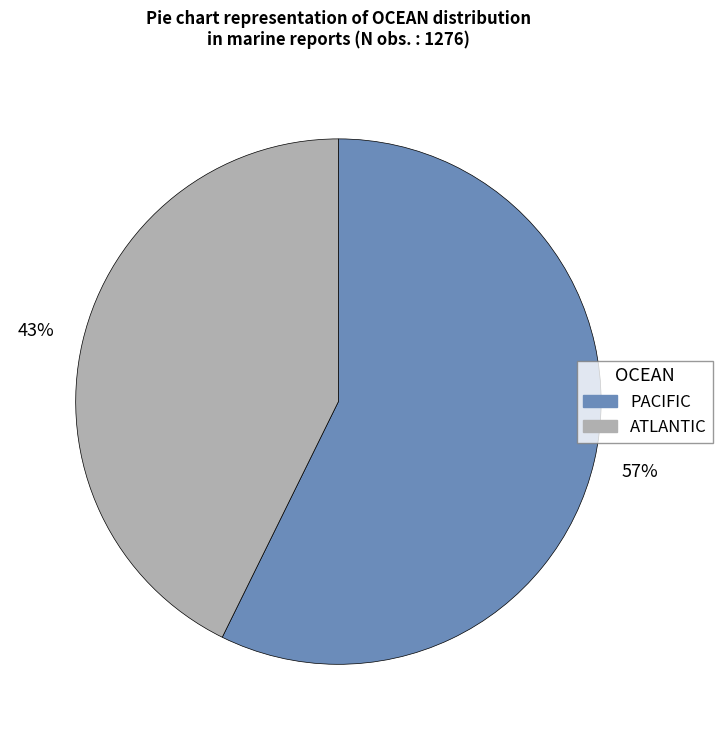

Is there any slice that represents more than half of the pie?

Yes